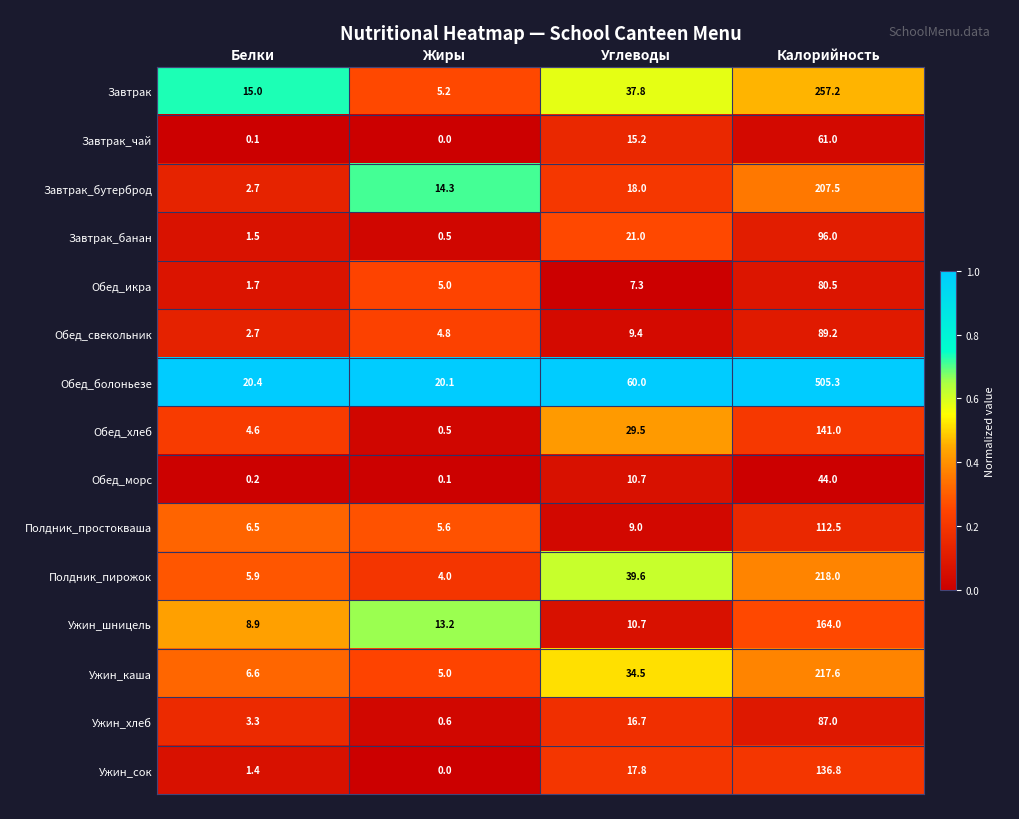

Which series changed the most between Жиры and Углеводы?

Обед_болоньезе